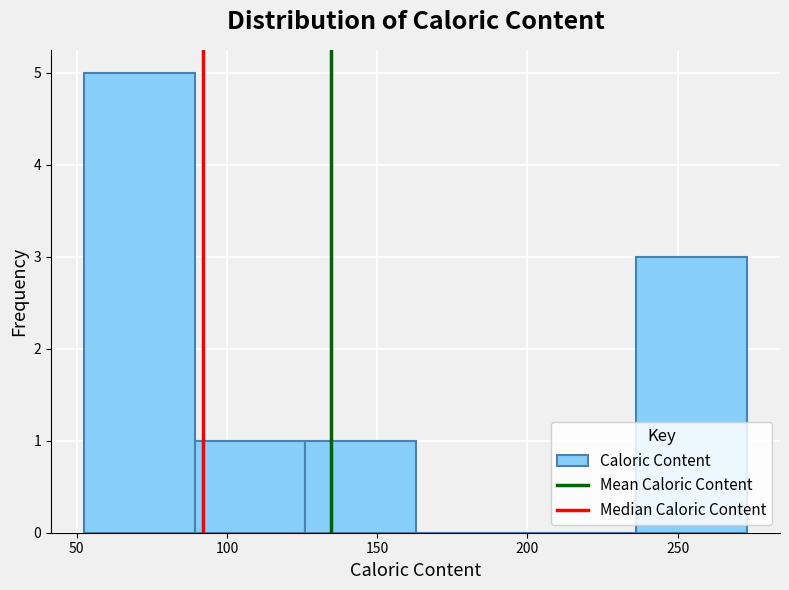

Which range on the x-axis has the tallest bar?

50 to 90